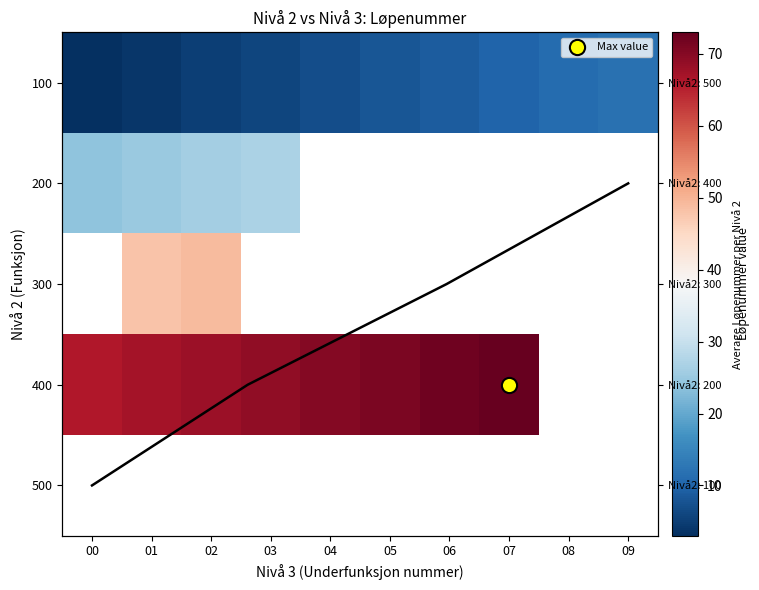

Is the value of 400 at 04 greater than the value of 500 at 05?

No